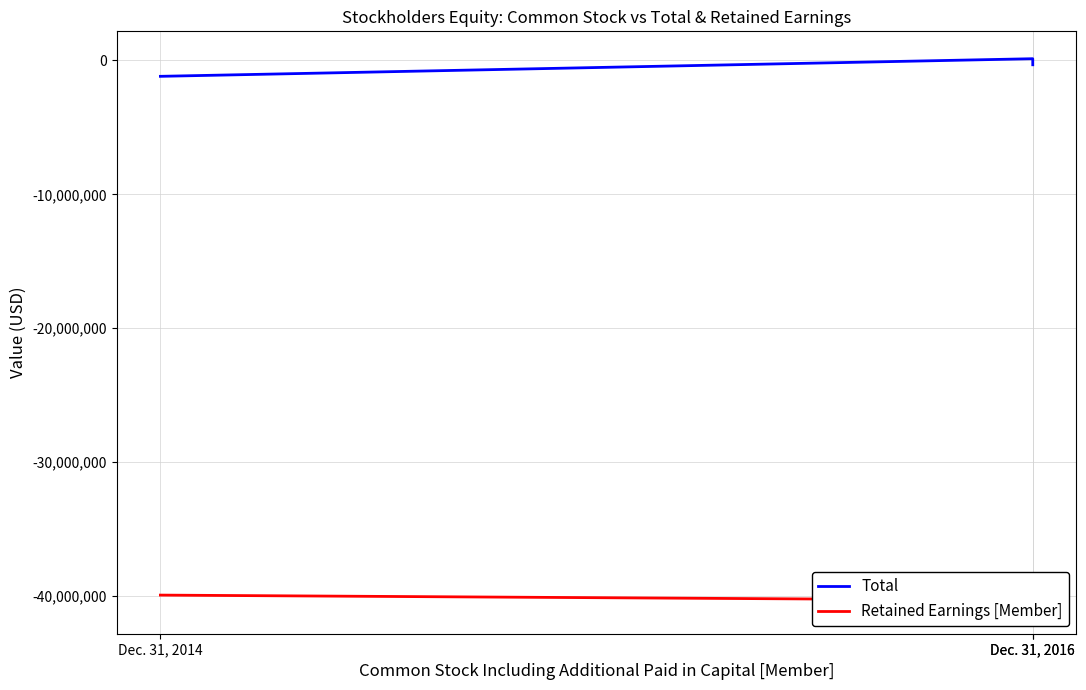

Which has a higher value, Dec. 31, 2016 or Dec. 31, 2014?

Dec. 31, 2016